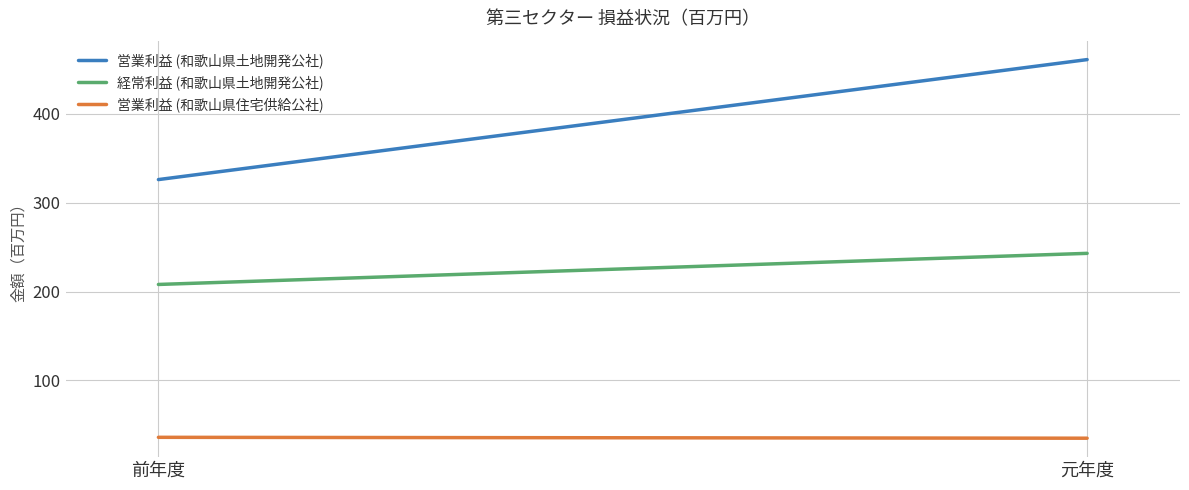

At 前年度, list the series in order from smallest to largest.

営業利益 (和歌山県住宅供給公社), 経常利益 (和歌山県土地開発公社), 営業利益 (和歌山県土地開発公社)